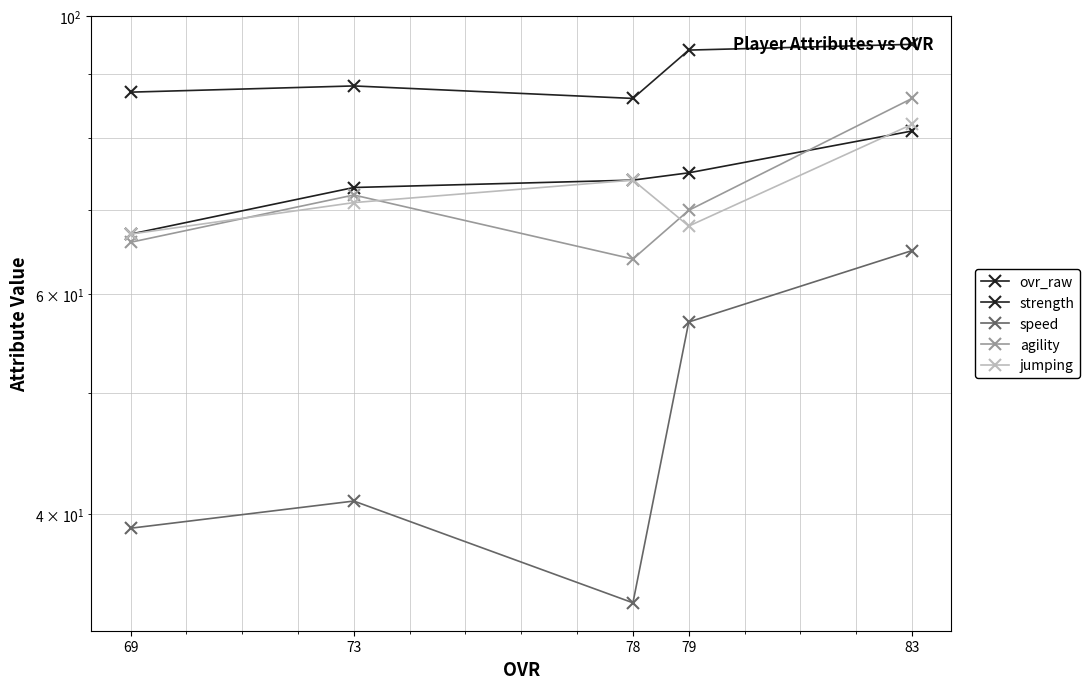

Is the value of strength at 79 greater than the value of jumping at 69?

Yes